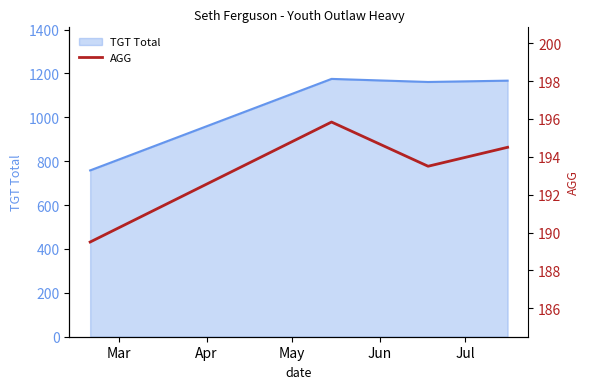

True or false: the data has more than 2 interior local peaks.

False